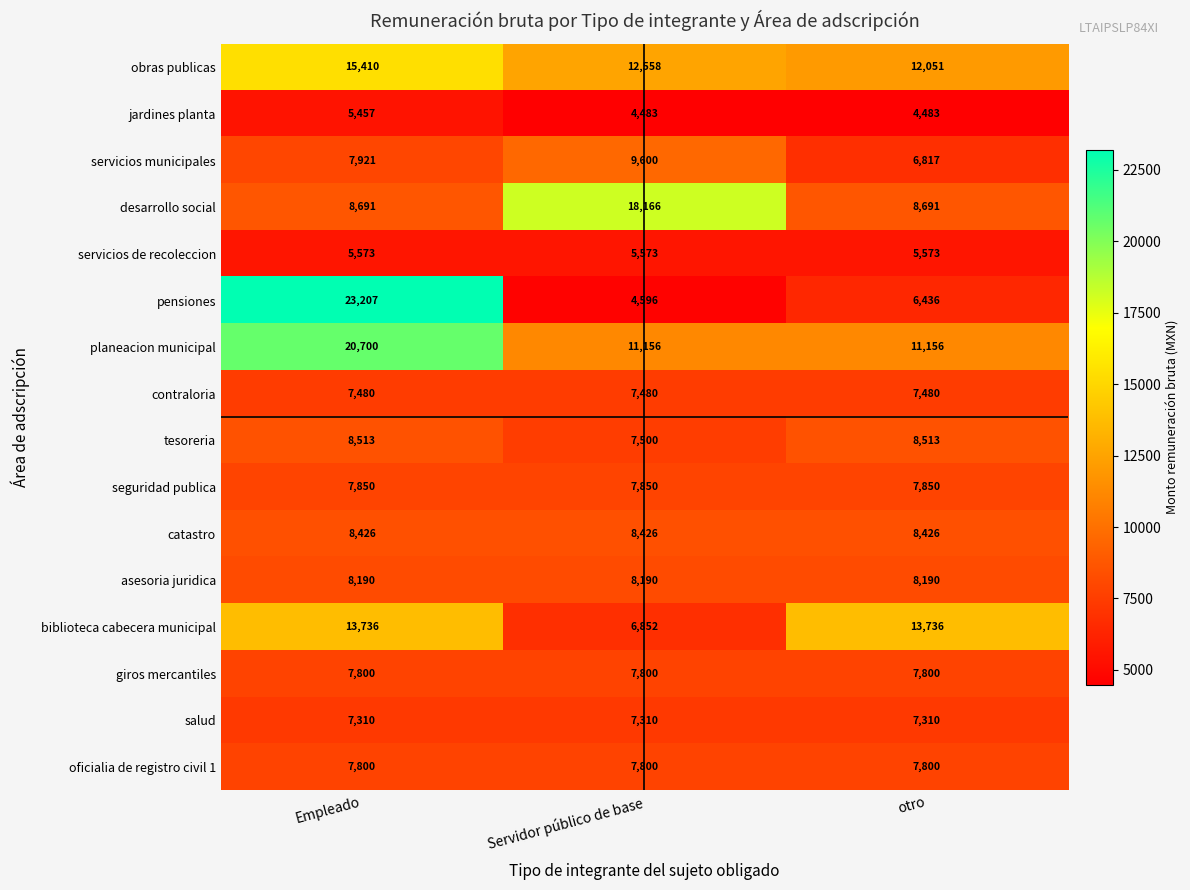

Which series has the largest total across all categories?

planeacion municipal